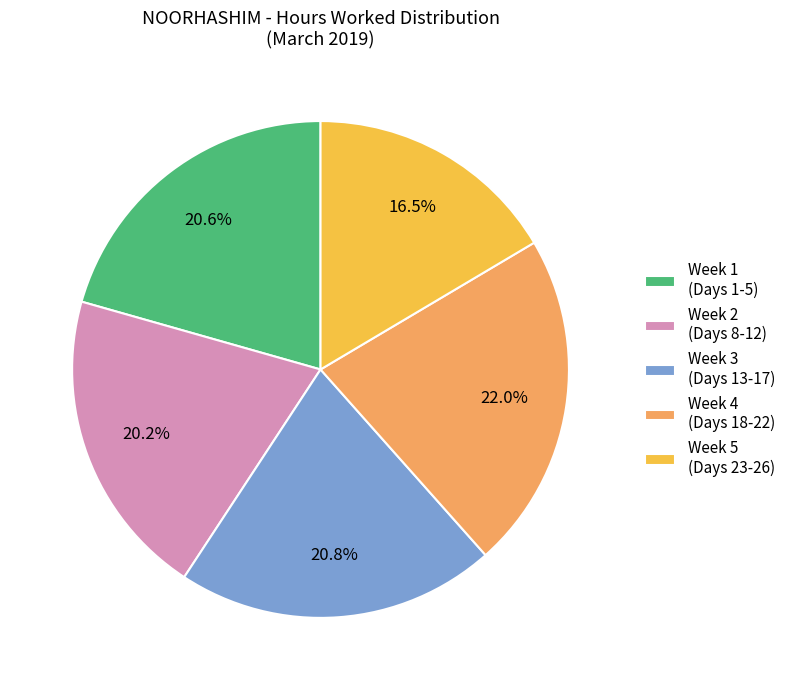

What portion of the pie excludes Week 2 (Days 8-12)?

79.8%